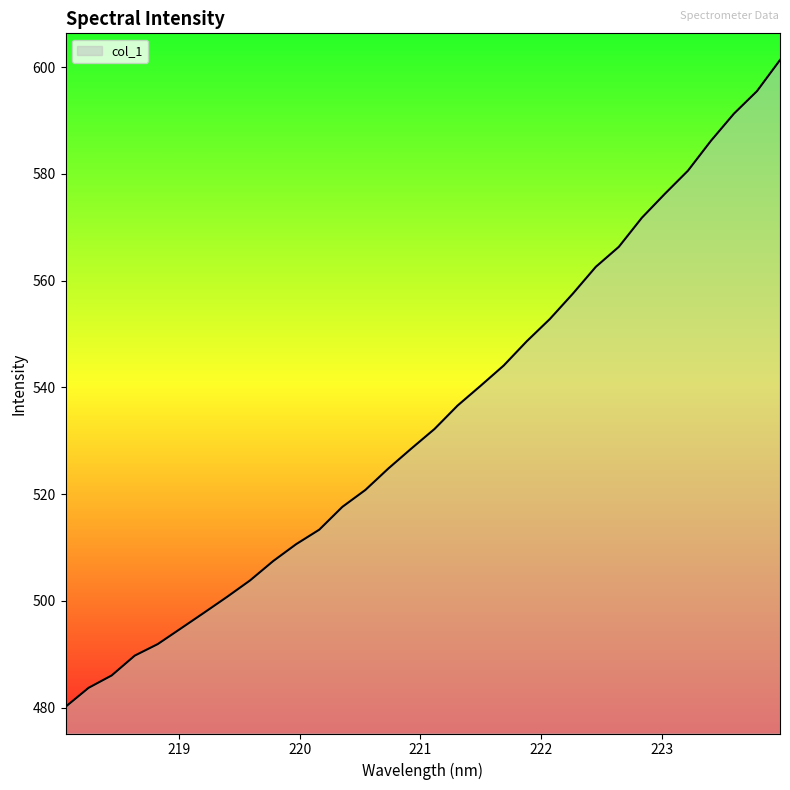

What is the minimum value shown in the chart?

480.1